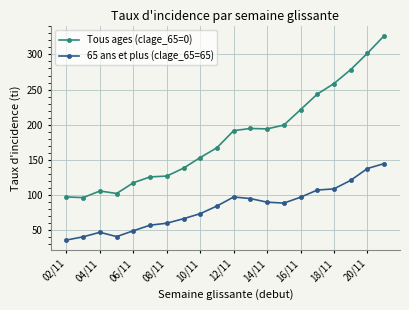

What are all the series names shown in the legend?

Tous ages (clage_65=0), 65 ans et plus (clage_65=65)